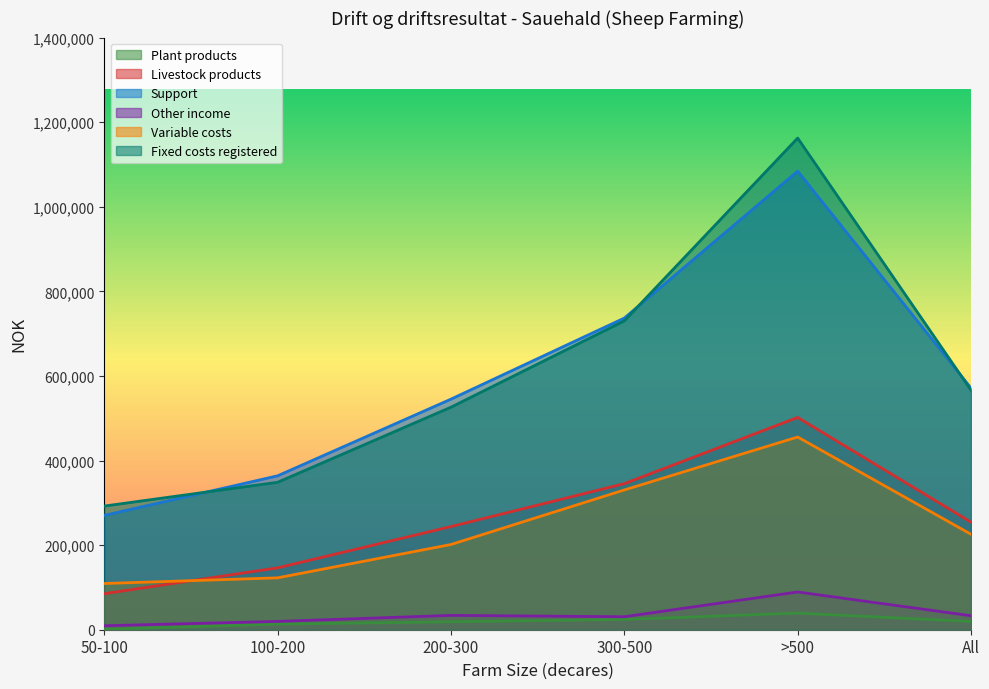

True or false: Fixed costs registered and Support intersect in this chart.

True